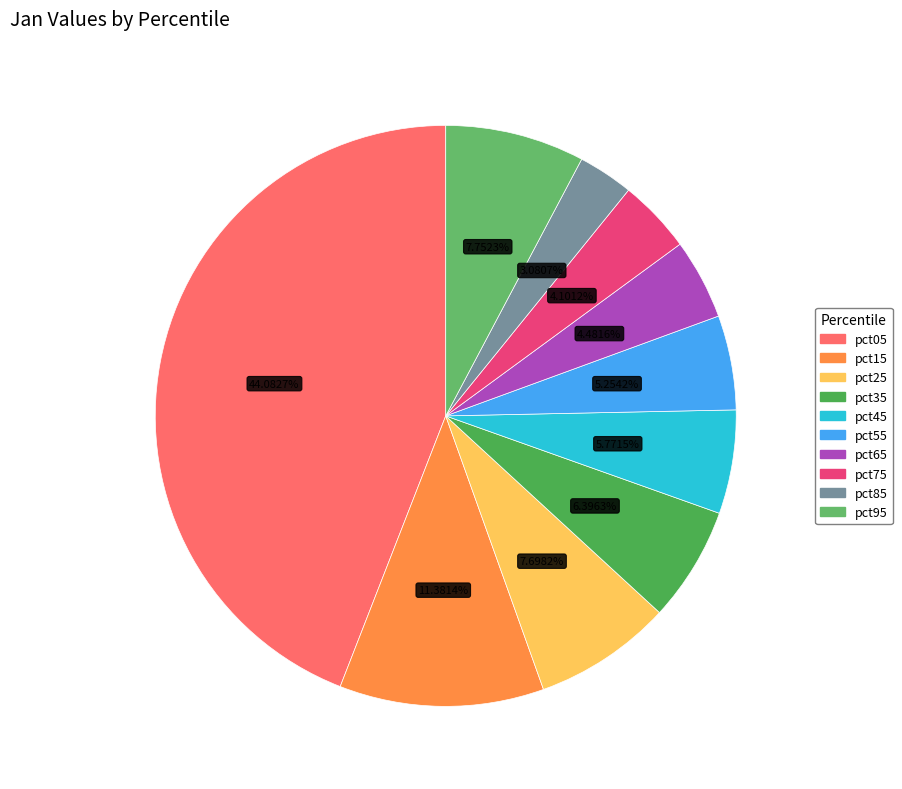

To the nearest percent, what is the combined percentage of pct45 and pct95?

14%